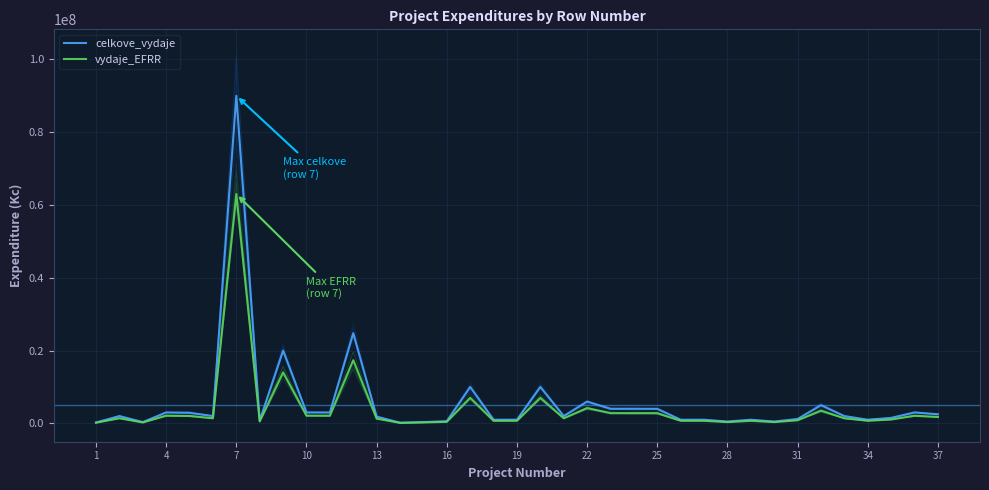

Which series has the largest range (max minus min)?

celkove_vydaje